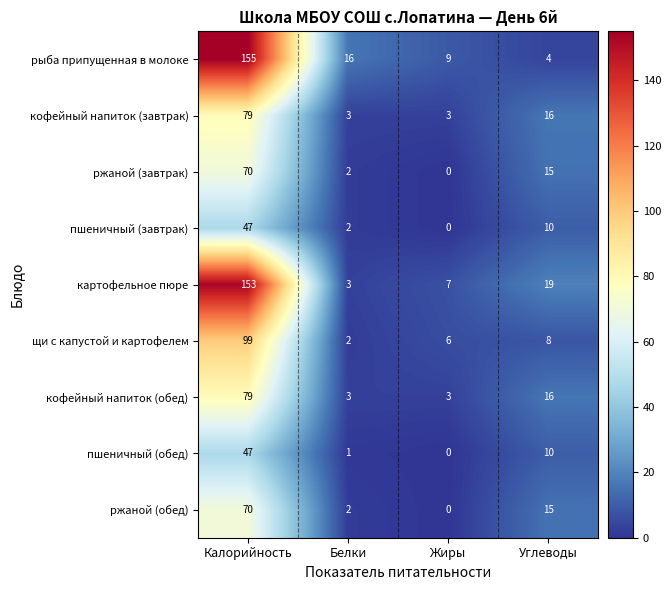

The пшеничный (обед) series shows 6 at Углеводы. True or false?

False